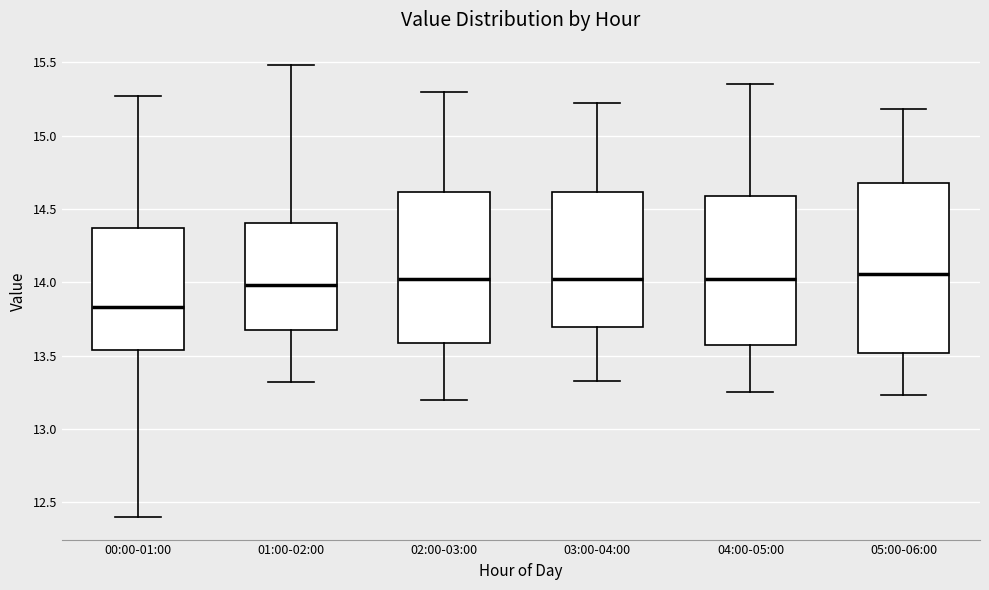

Reading left to right, read every box against the y-axis: the position of its median line, the range the box covers, and the ends of its whiskers. The values are not printed on the chart, so give them approximately, as read against the axis.

00:00-01:00: median 13.85, box 13.55 to 14.35, whiskers 12.40 to 15.25
01:00-02:00: median 14.00, box 13.65 to 14.40, whiskers 13.30 to 15.50
02:00-03:00: median 14.05, box 13.60 to 14.60, whiskers 13.20 to 15.30
03:00-04:00: median 14.00, box 13.70 to 14.60, whiskers 13.35 to 15.20
04:00-05:00: median 14.05, box 13.60 to 14.60, whiskers 13.25 to 15.35
05:00-06:00: median 14.05, box 13.50 to 14.70, whiskers 13.25 to 15.20